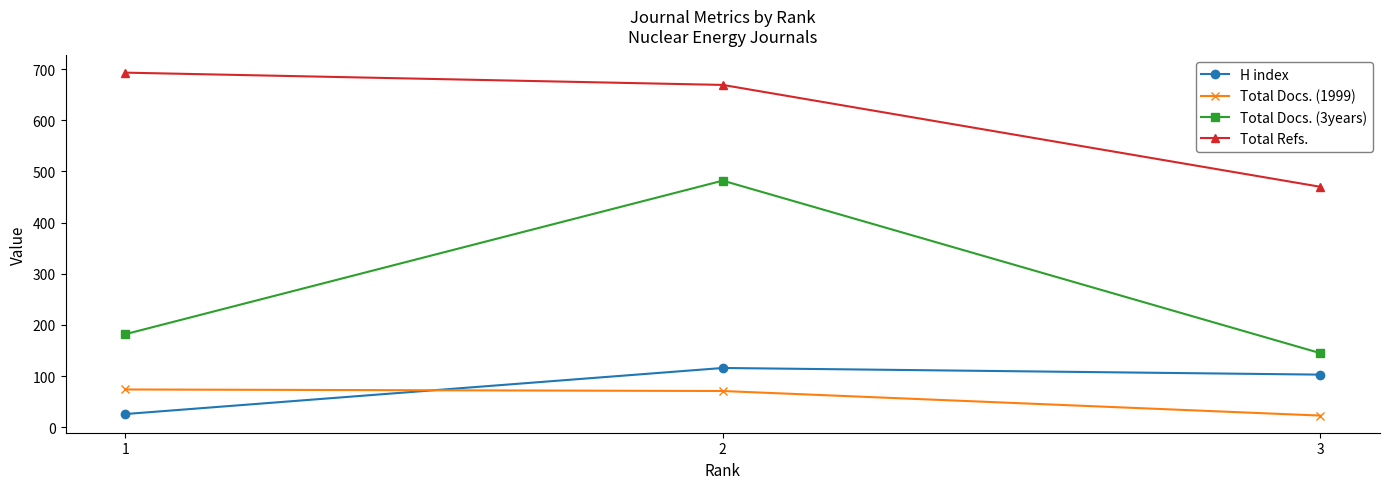

Is this an area chart (filled region under the line)?

No